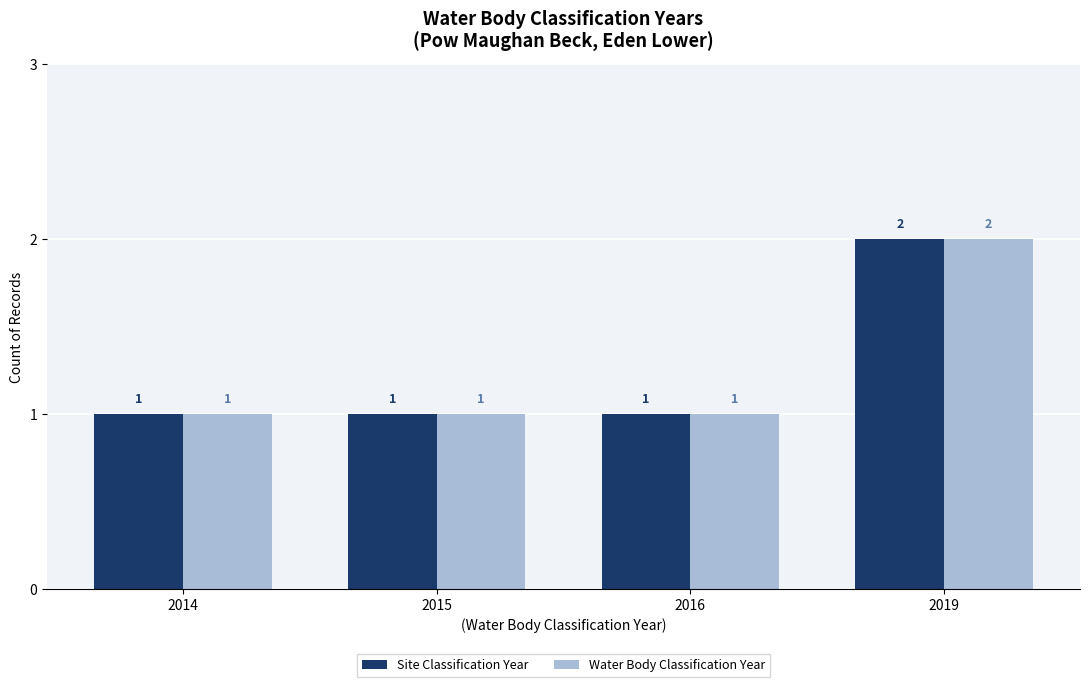

What is the minimum value for Site Classification Year?

1